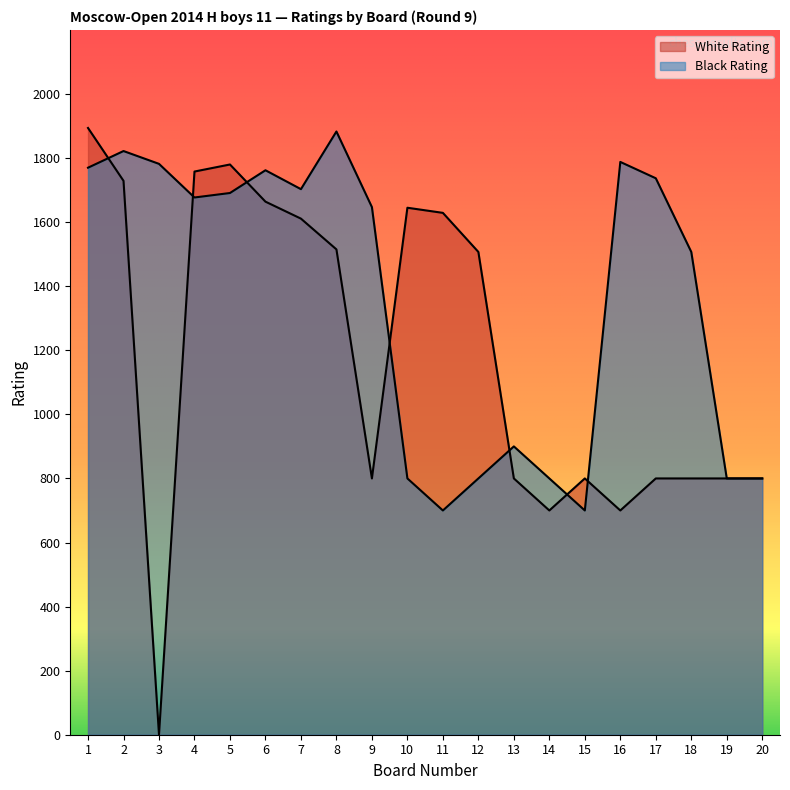

Where is the first local minimum for White Rating?

3